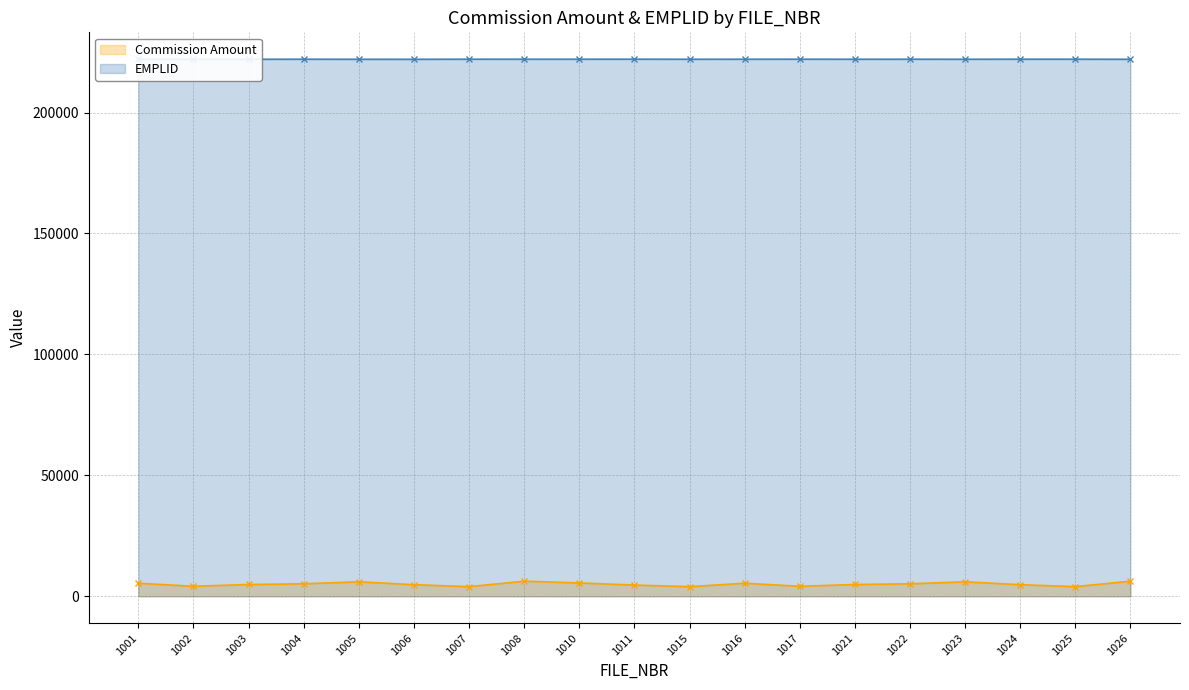

True or false: EMPLID has more than 2 interior local peaks.

True